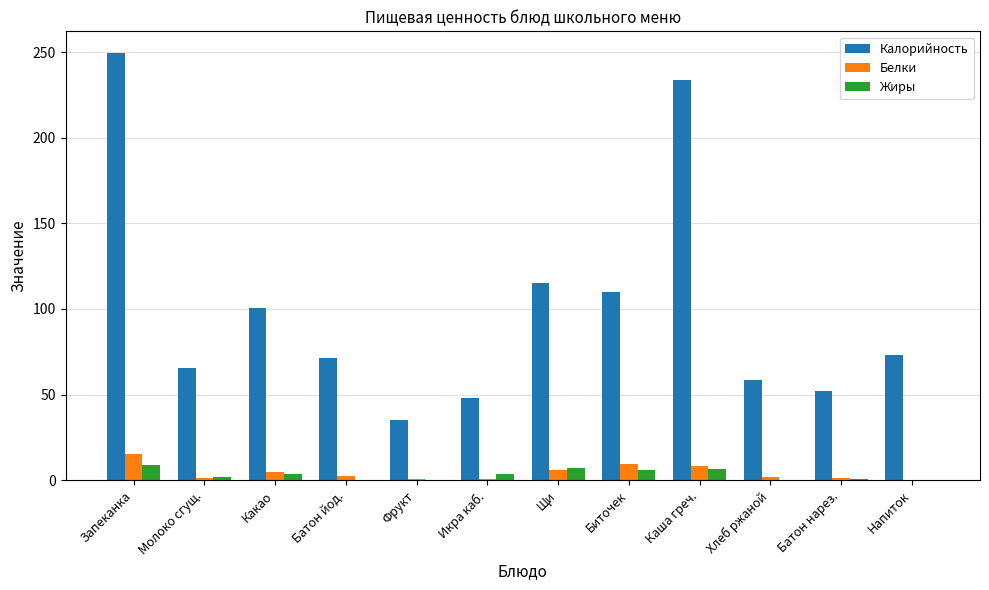

What is the sum of all Жиры values?

38.5